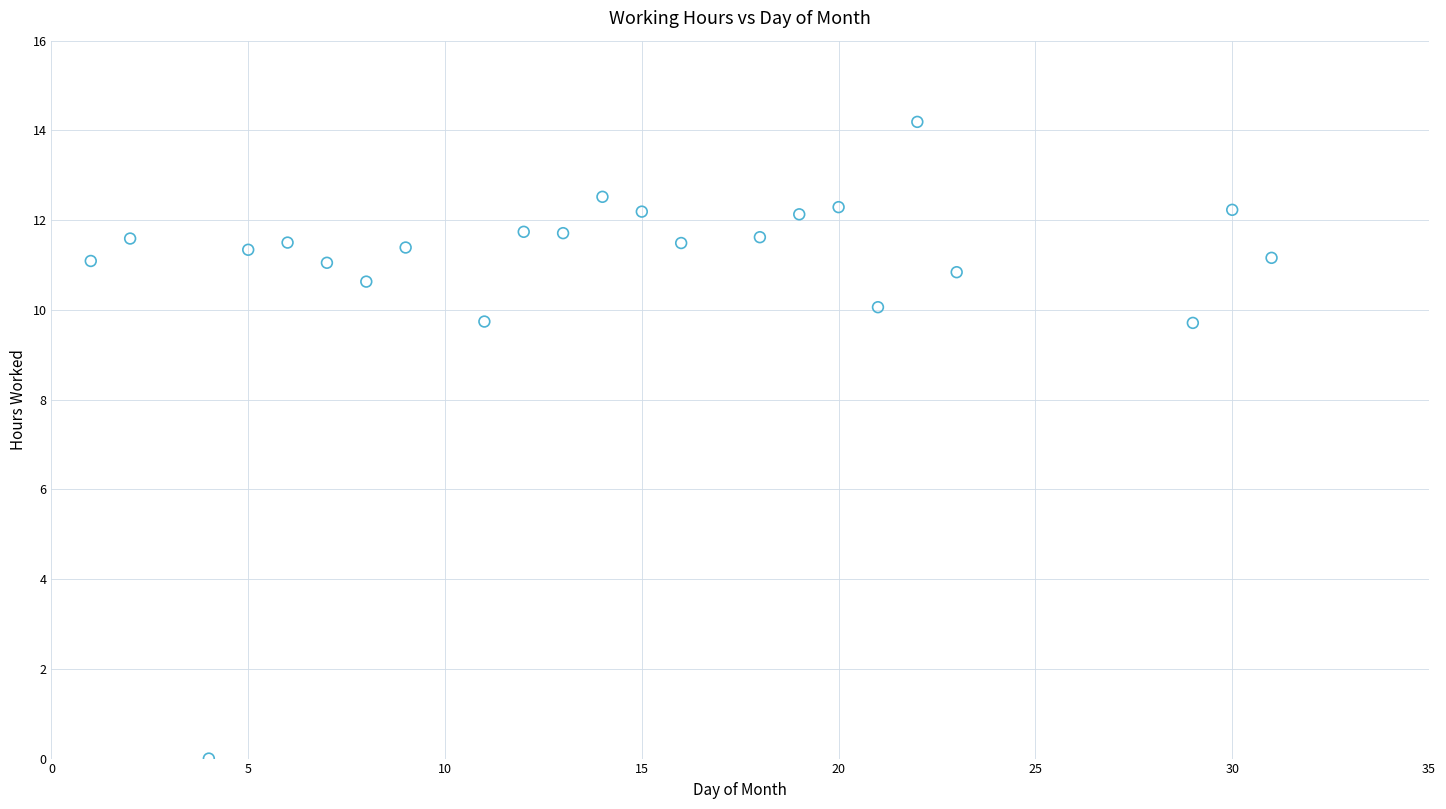

What is the range of X values (max minus min)?

30.0